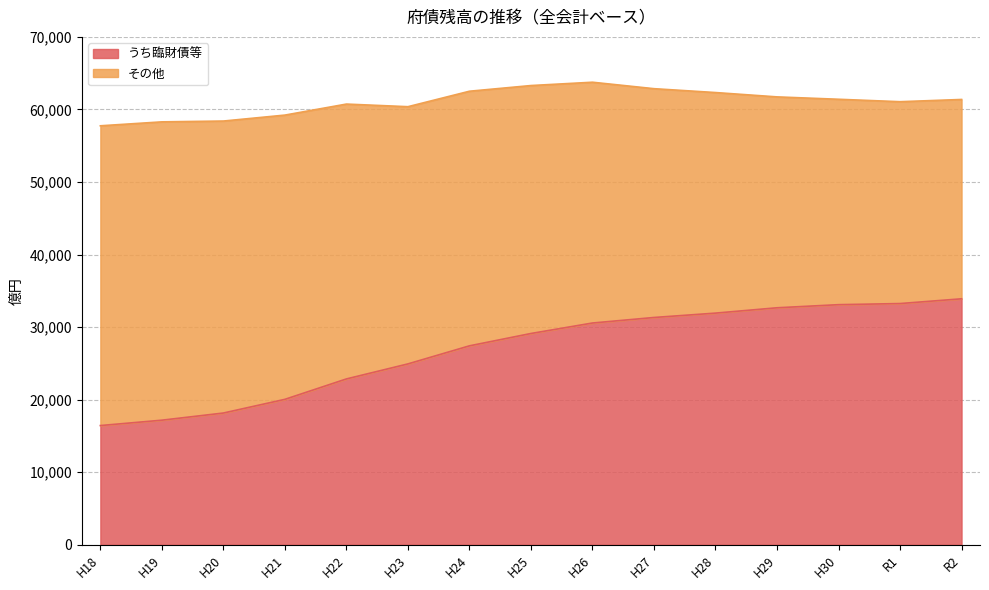

Reading left to right, extract all data points from this chart.

16427	17167	18153	20040	22853	24924	27415	29117	30561	31323	31925	32661	33089	33244	33898